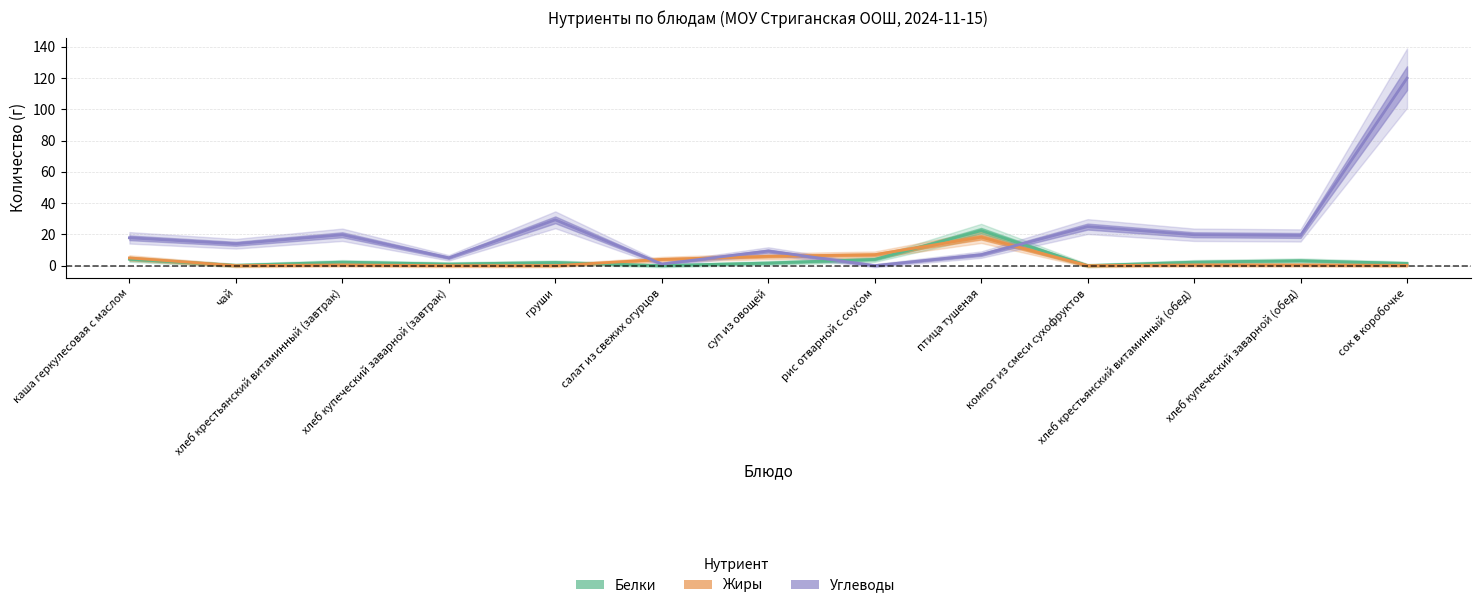

What is the sum of all Жиры values?

41.6